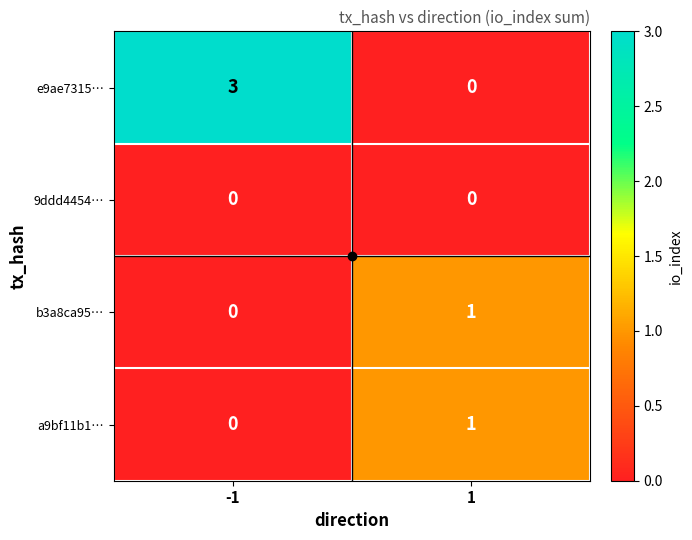

Which series has the largest range (max minus min)?

e9ae7315…